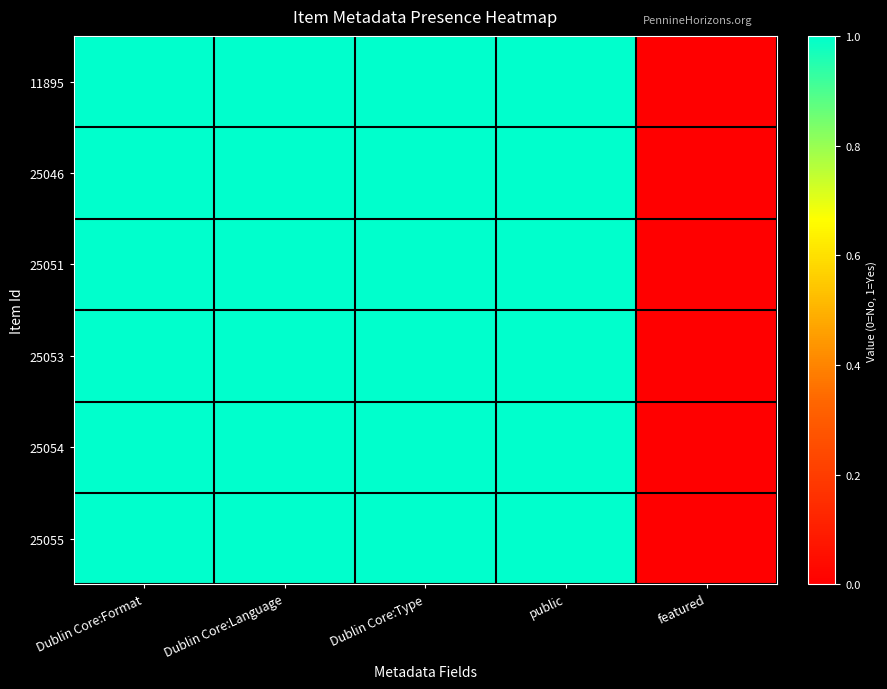

Which series has the largest total across all categories?

11895